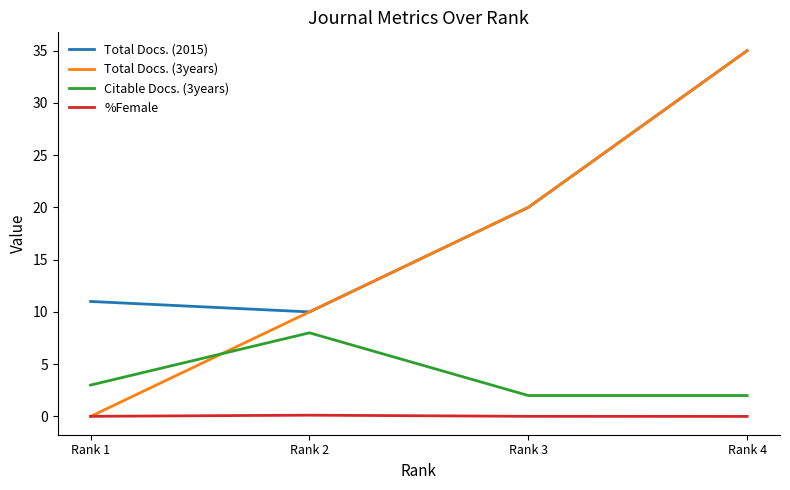

What is the sum of the Citable Docs. (3years) values at Rank 4 and Rank 3?

4.0